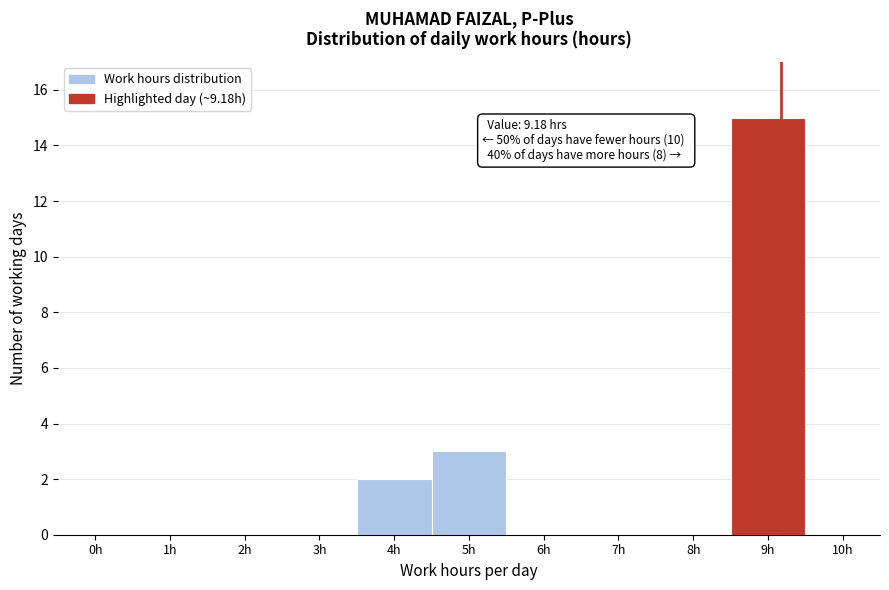

Reading left to right, transcribe all the data shown in this chart.

0h=0	1h=0	2h=0	3h=0	4h=2	5h=3	6h=0	7h=0	8h=0	9h=15	10h=0